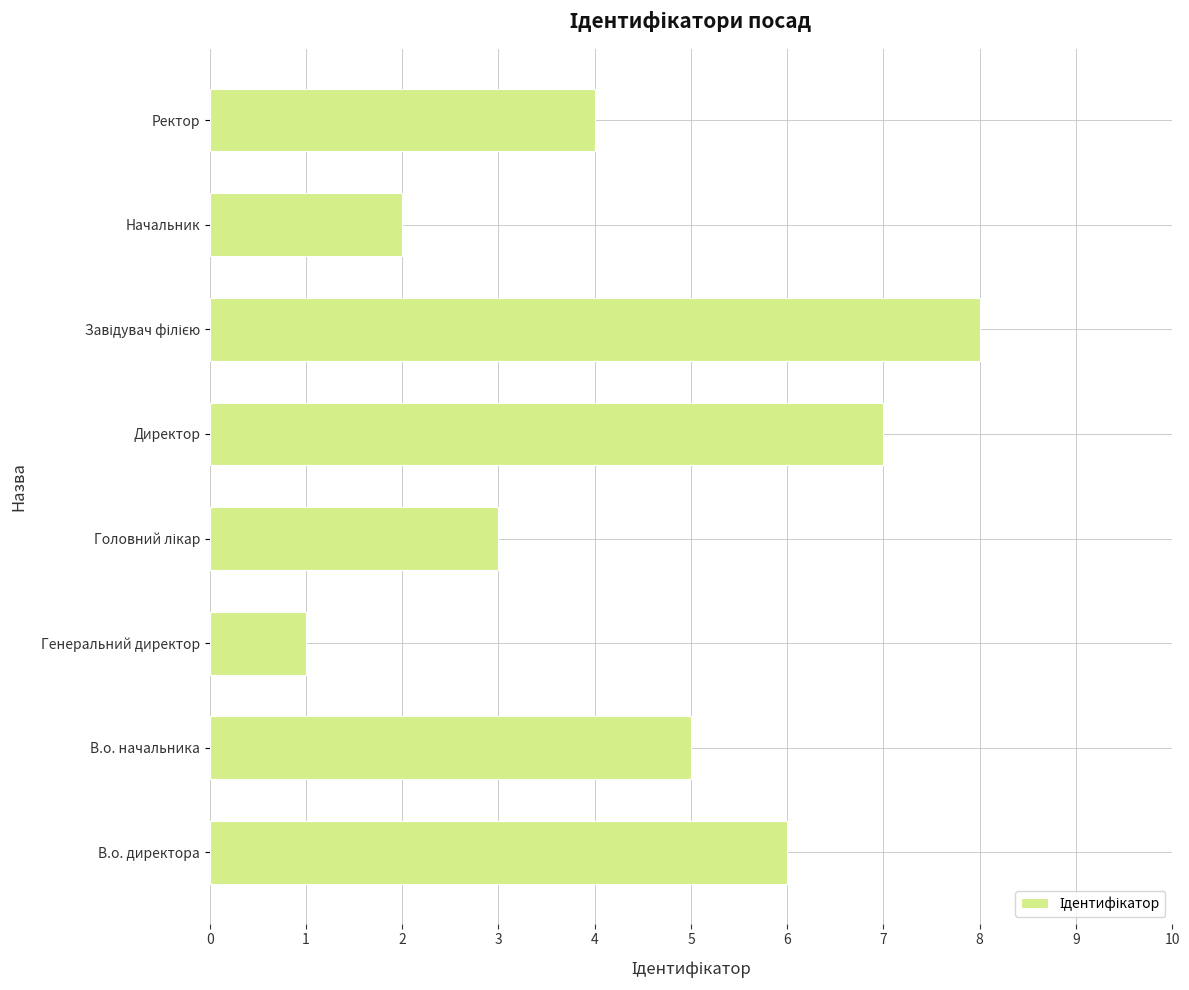

Reading top to bottom, transcribe all the data shown in this chart.

4	2	8	7	3	1	5	6